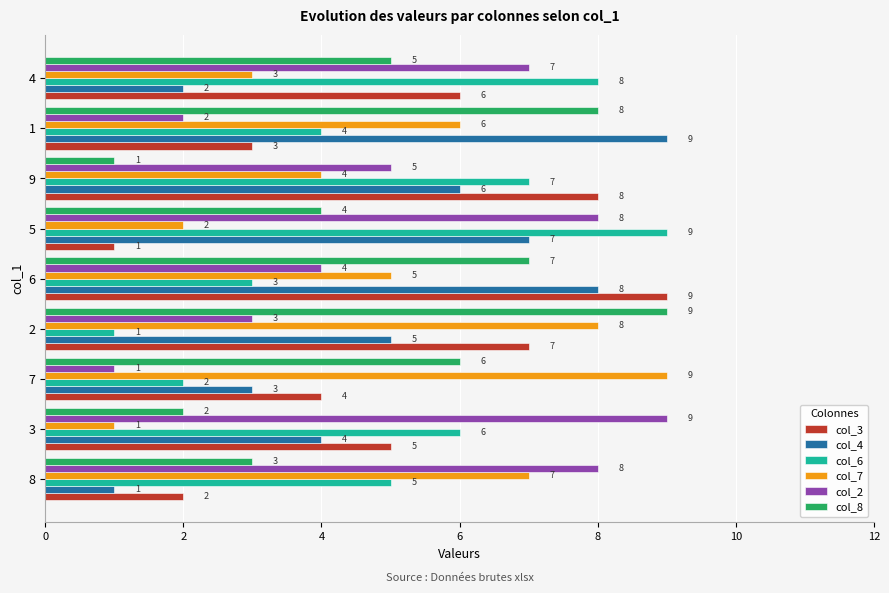

Is it true that col_4 equals 8 at 6?

True